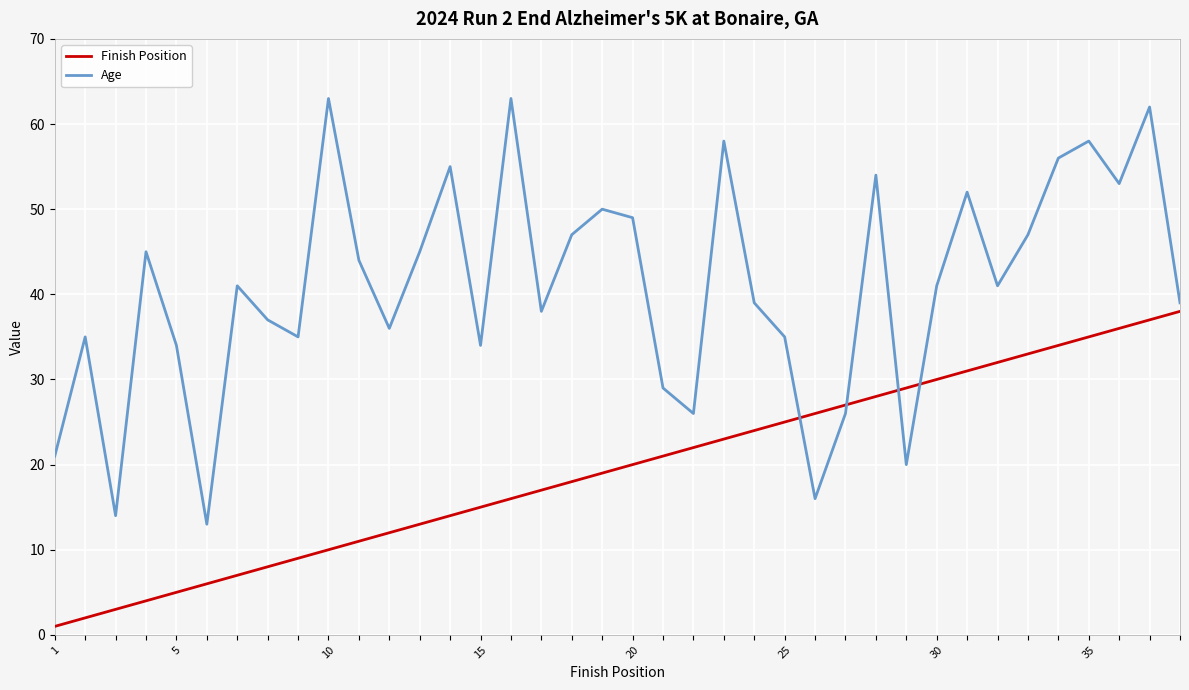

List the series in order of their peak value, lowest first.

Finish Position, Age